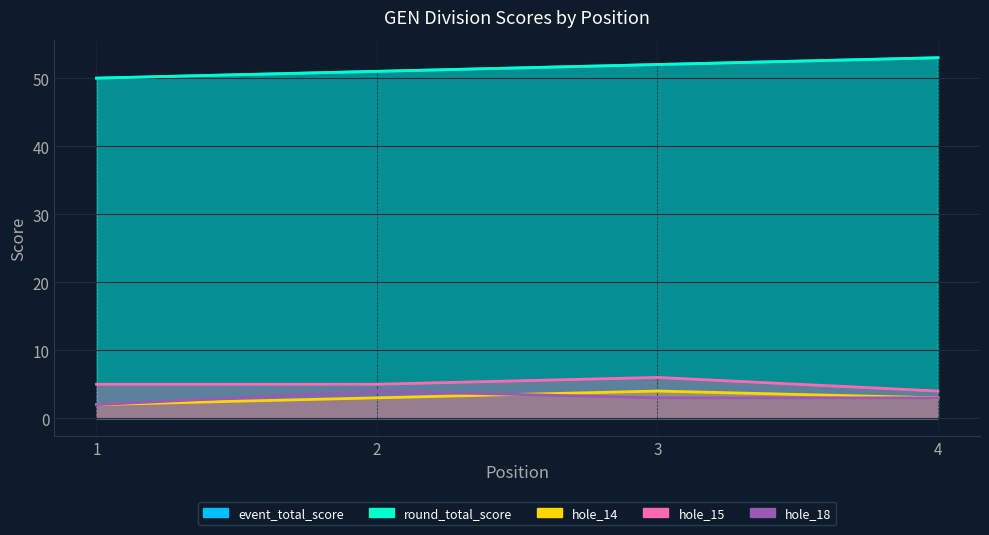

What is the minimum value shown in the chart?

2